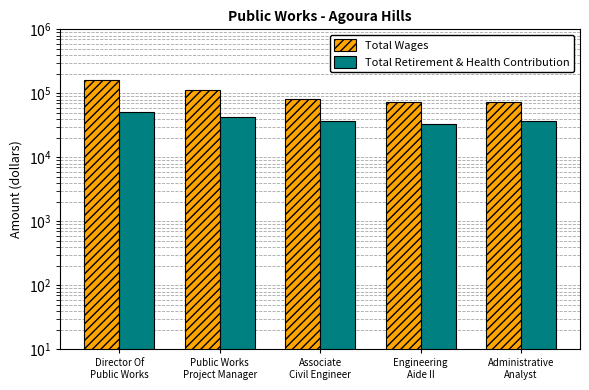

At which category does the chart reach its peak across all series?

Director Of
Public Works